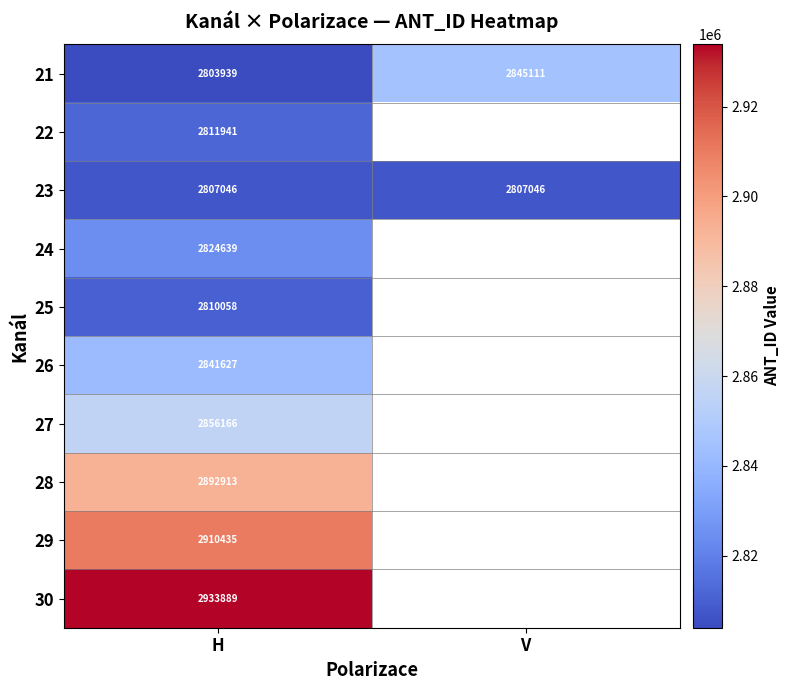

True or false: 29 has a value of 1901719.4 at H.

False